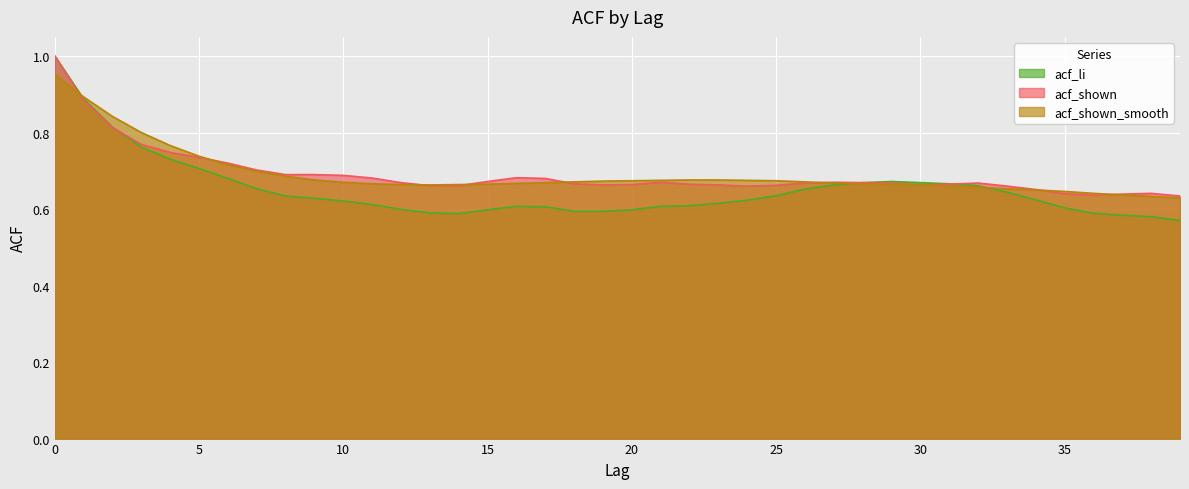

Is it true that acf_shown equals 0.7 at 24?

True